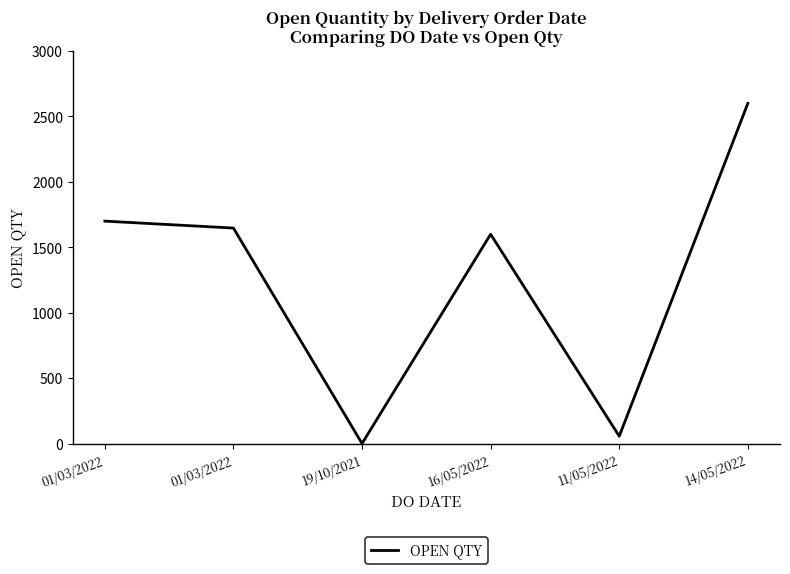

List the labels in order of value, largest first.

14/05/2022, 01/03/2022, 01/03/2022, 16/05/2022, 11/05/2022, 19/10/2021